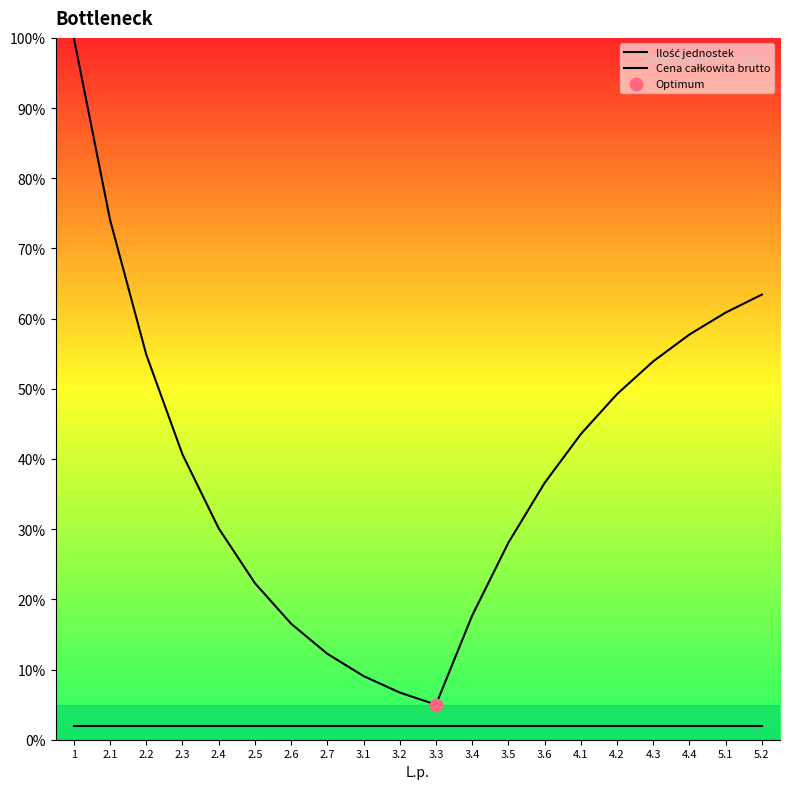

At which category is the sum across all series the highest?

1